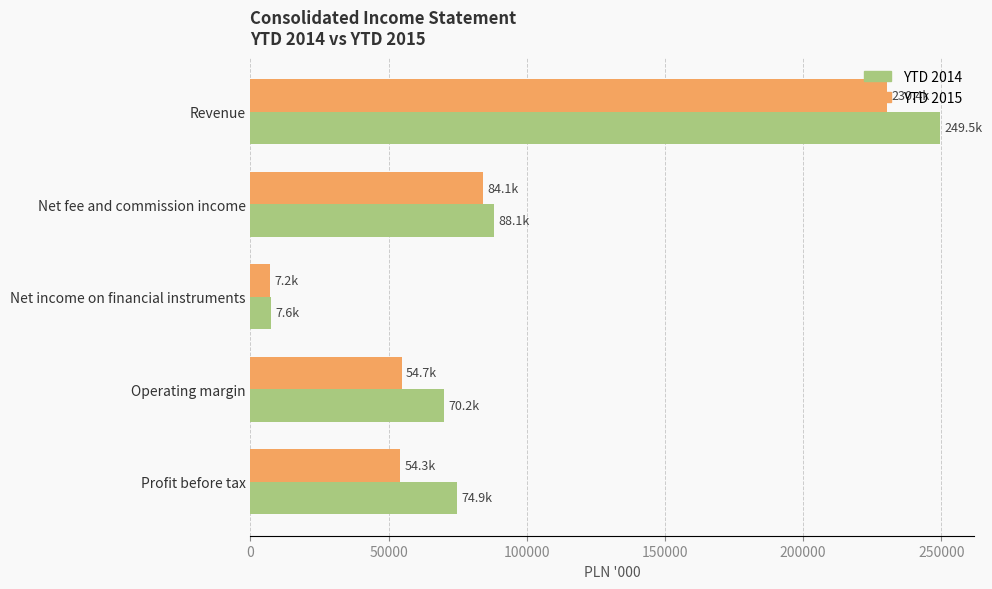

Between Net fee and commission income and Profit before tax, which series saw the biggest shift?

YTD 2015